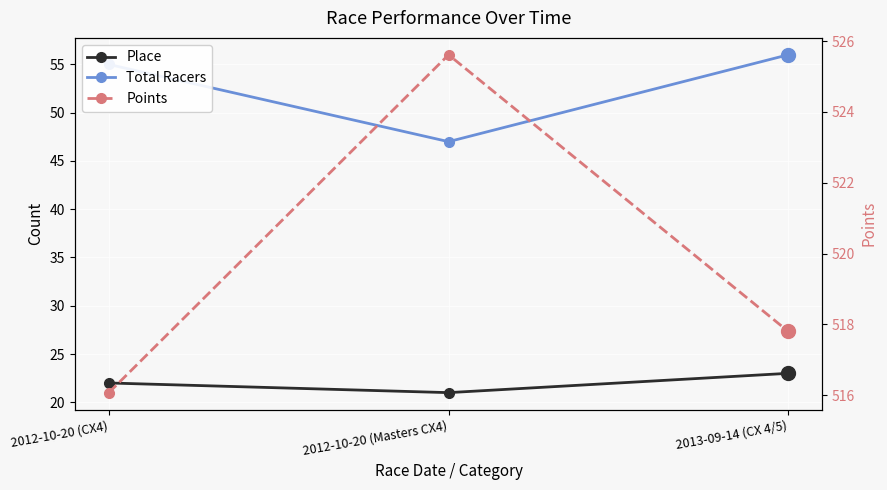

Is this an area chart (filled region under the line)?

No